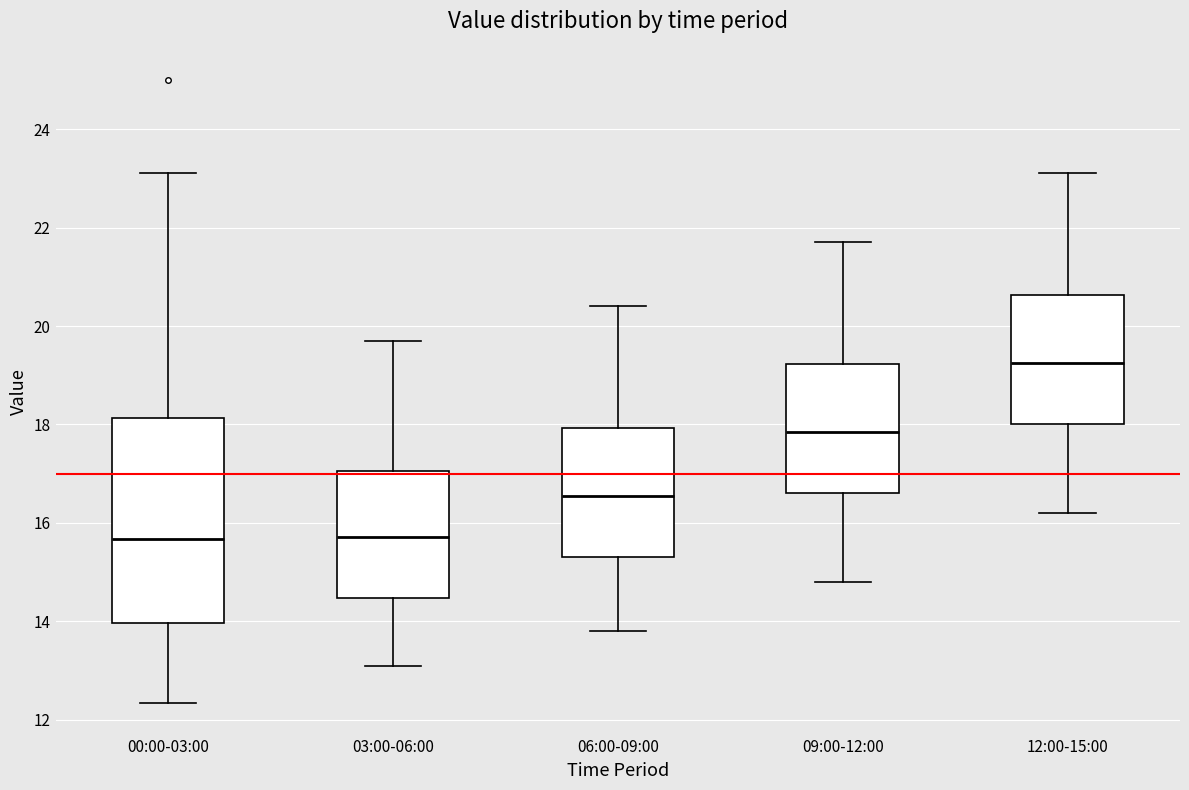

Reading left to right, read every box against the y-axis: the position of its median line, the range the box covers, and the ends of its whiskers. The values are not printed on the chart, so give them approximately, as read against the axis.

00:00-03:00: median 15.6, box 14.0 to 18.2, whiskers 12.4 to 23.2
03:00-06:00: median 15.8, box 14.4 to 17.0, whiskers 13.2 to 19.8
06:00-09:00: median 16.6, box 15.4 to 18.0, whiskers 13.8 to 20.4
09:00-12:00: median 17.8, box 16.6 to 19.2, whiskers 14.8 to 21.8
12:00-15:00: median 19.2, box 18.0 to 20.6, whiskers 16.2 to 23.2